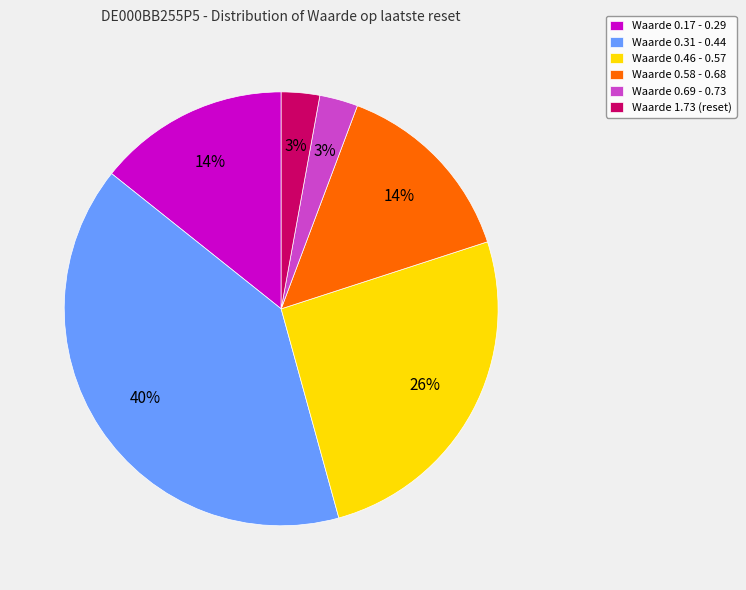

To the nearest percent, what is the average slice percentage?

17%